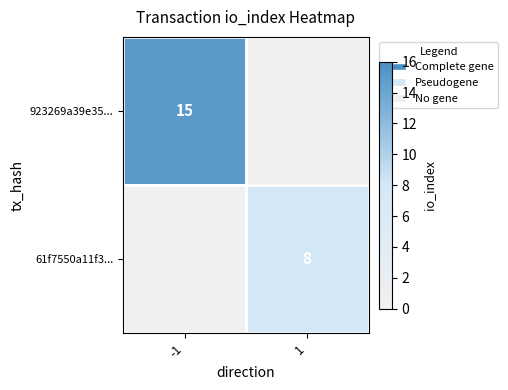

Is it true that 923269a39e35... equals 26 at -1?

False